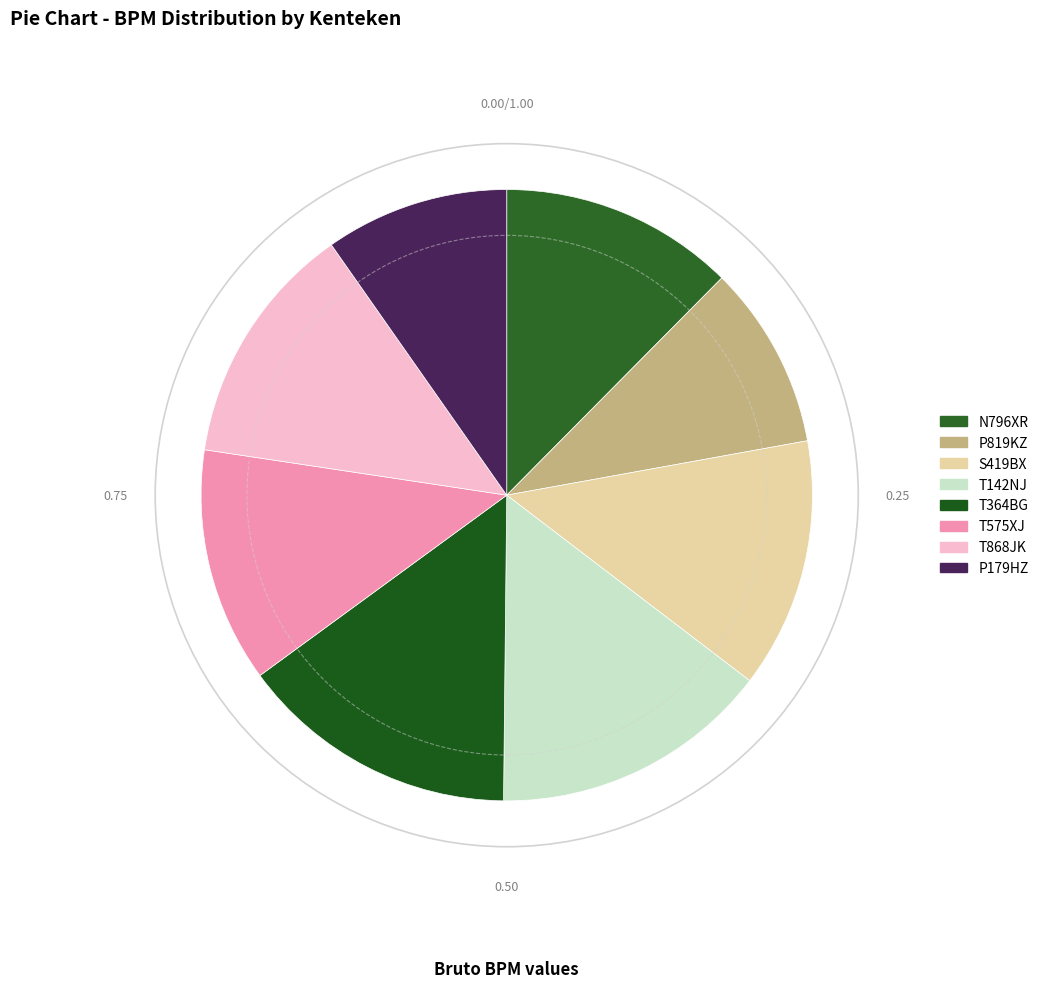

What is the ratio of the value at P179HZ to the value at T868JK?

0.8